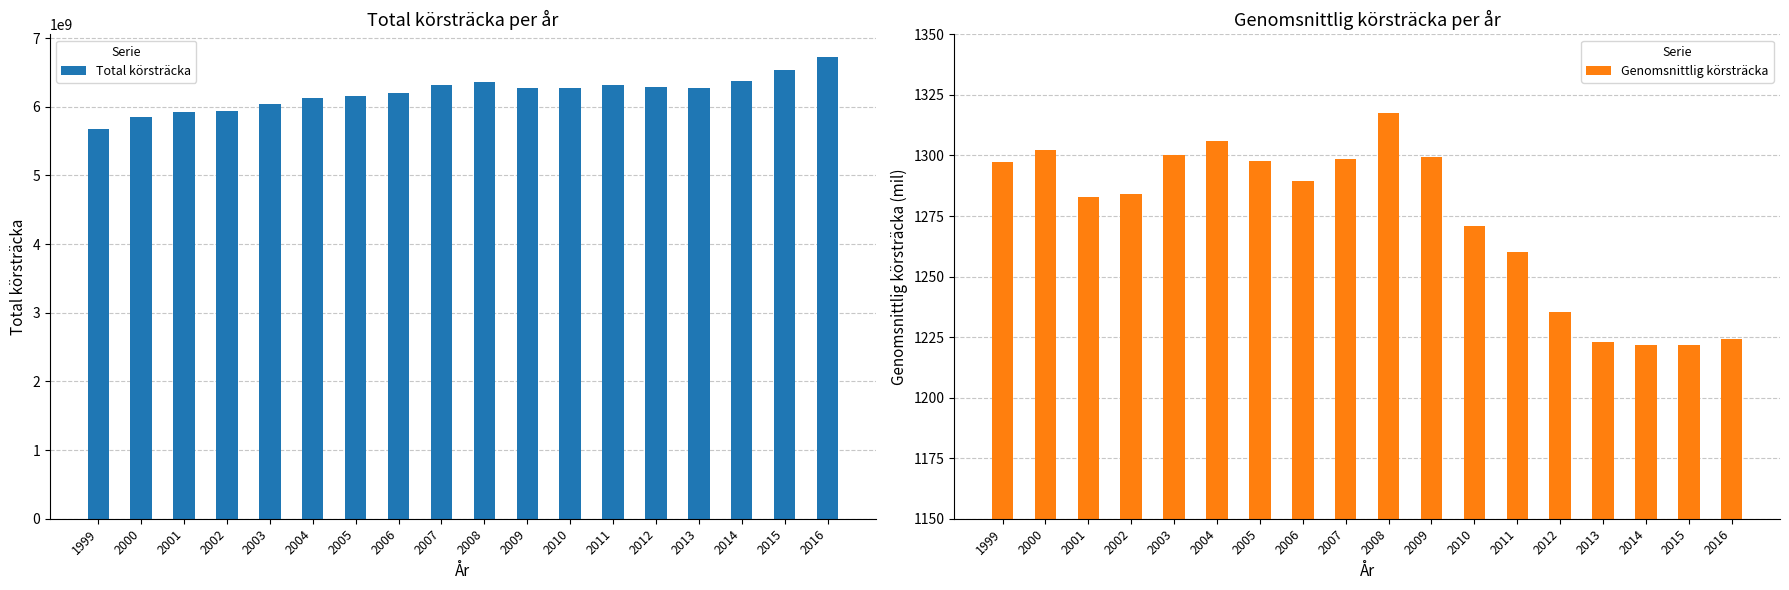

What is the highest value of the Genomsnittlig körsträcka series?

1317.4